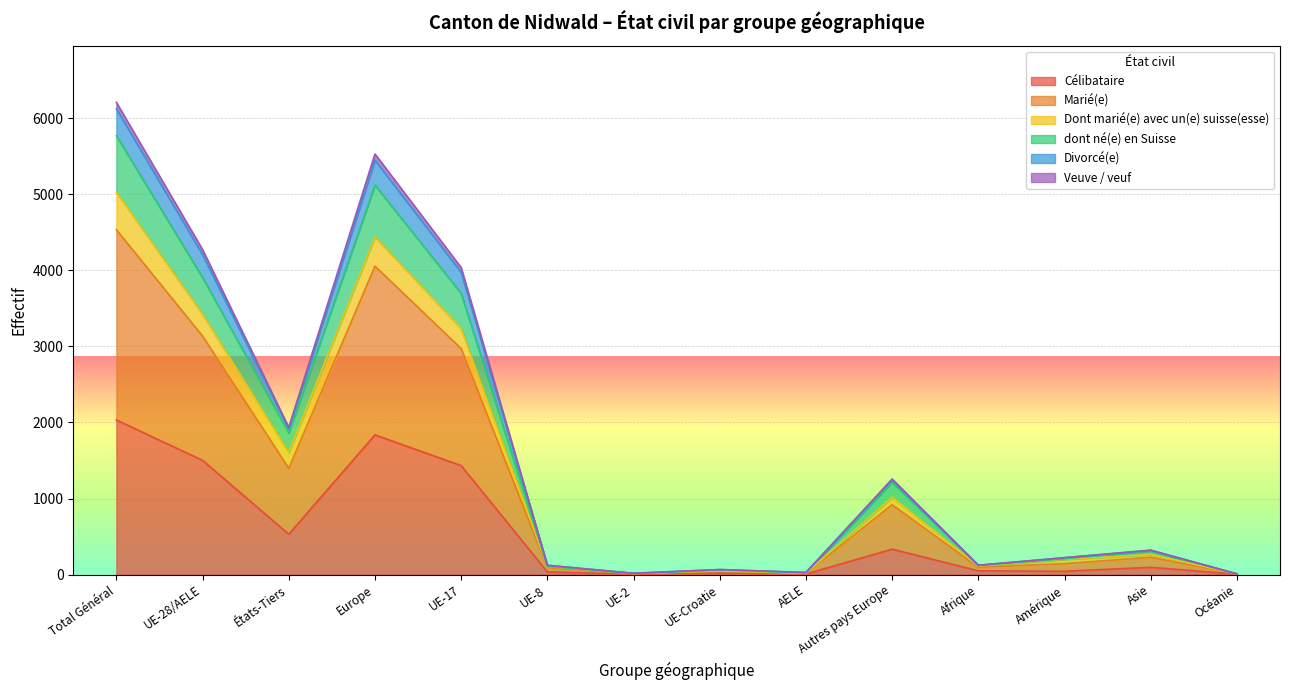

The value of Célibataire at Europe is 1837. True or false?

True